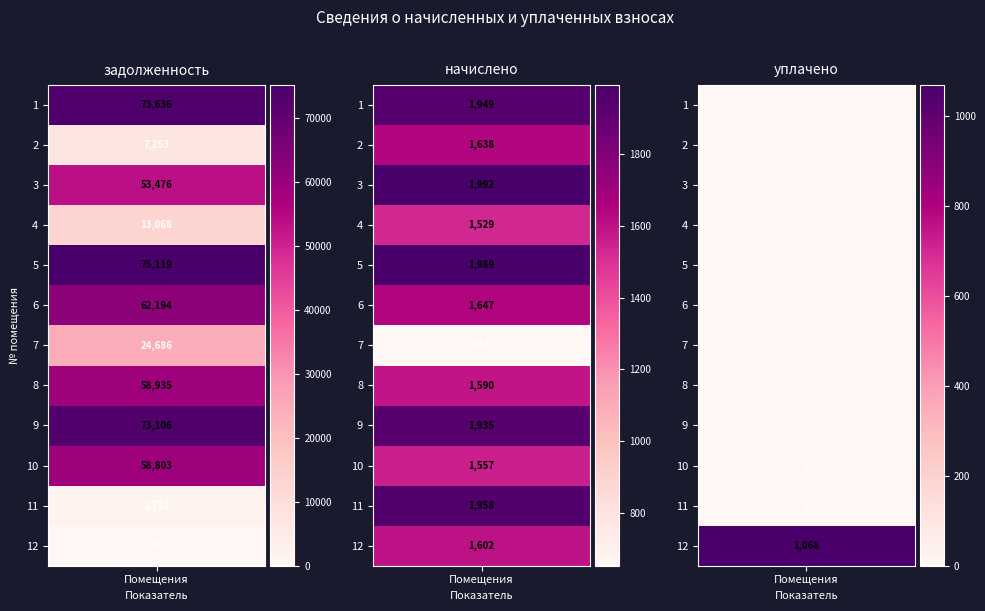

What is the difference between the second highest and second lowest values in the 10 series?

58802.9